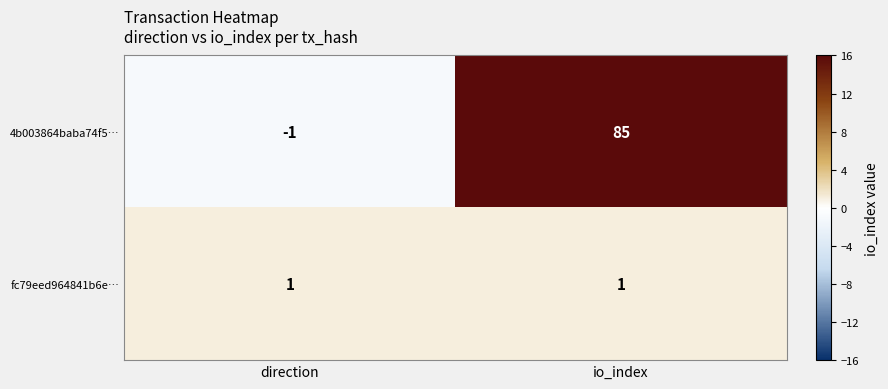

Rank the series at io_index from lowest to highest value.

fc79eed964841b6e…, 4b003864baba74f5…